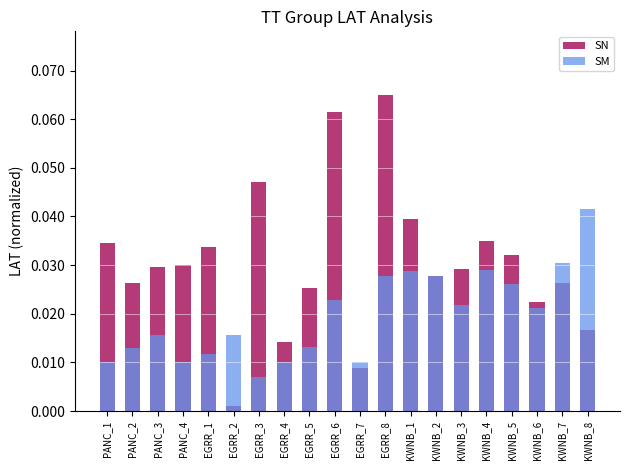

Reading right to left, what are all the values shown in this chart?

SN: 0.0	0.0	0.0	0.0	0.0	0.0	0.0	0.0	0.1	0.0	0.1	0.0	0.0	0.0	0.0	0.0	0.0	0.0	0.0	0.0
SM: 0.0	0.0	0.0	0.0	0.0	0.0	0.0	0.0	0.0	0.0	0.0	0.0	0.0	0.0	0.0	0.0	0.0	0.0	0.0	0.0